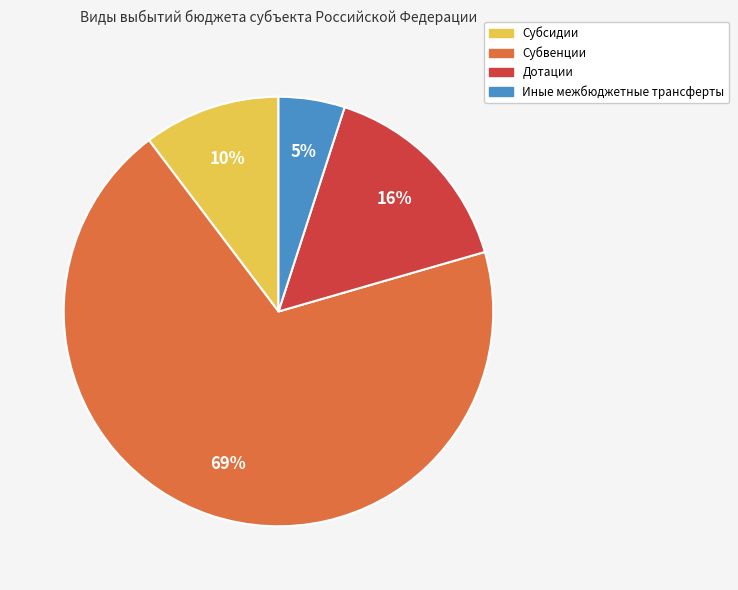

The Субвенции slice represents 69% of the pie. True or false?

True